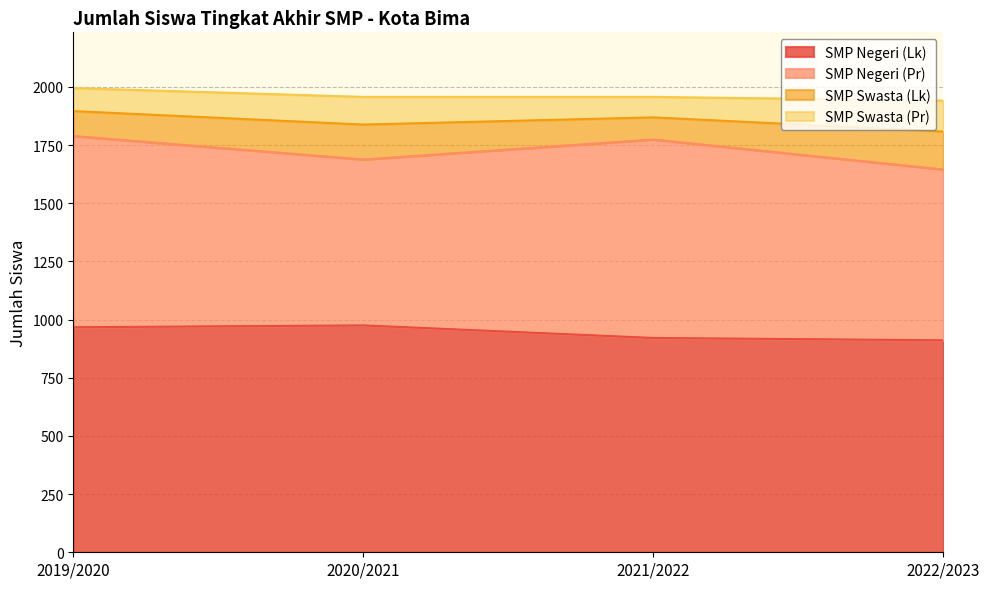

Is it true that SMP Swasta (Pr) equals 203 at 2022/2023?

False